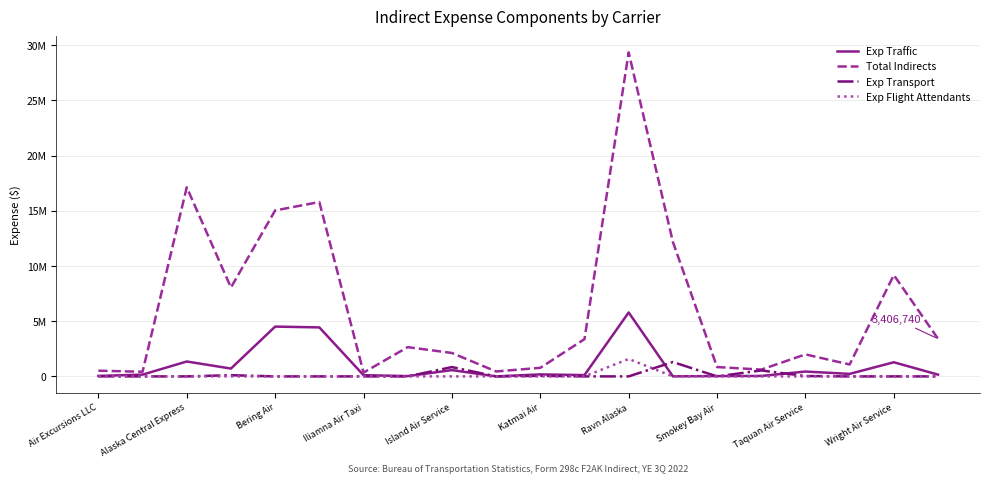

What are all the series names shown in the legend?

Exp Traffic, Total Indirects, Exp Transport, Exp Flight Attendants